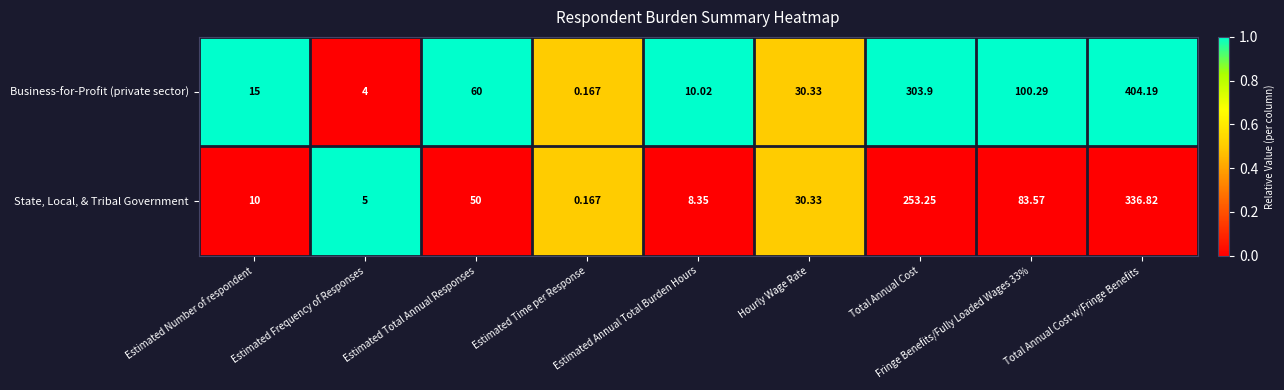

List the series in order of their overall mean, lowest first.

State, Local, & Tribal Government, Business-for-Profit (private sector)